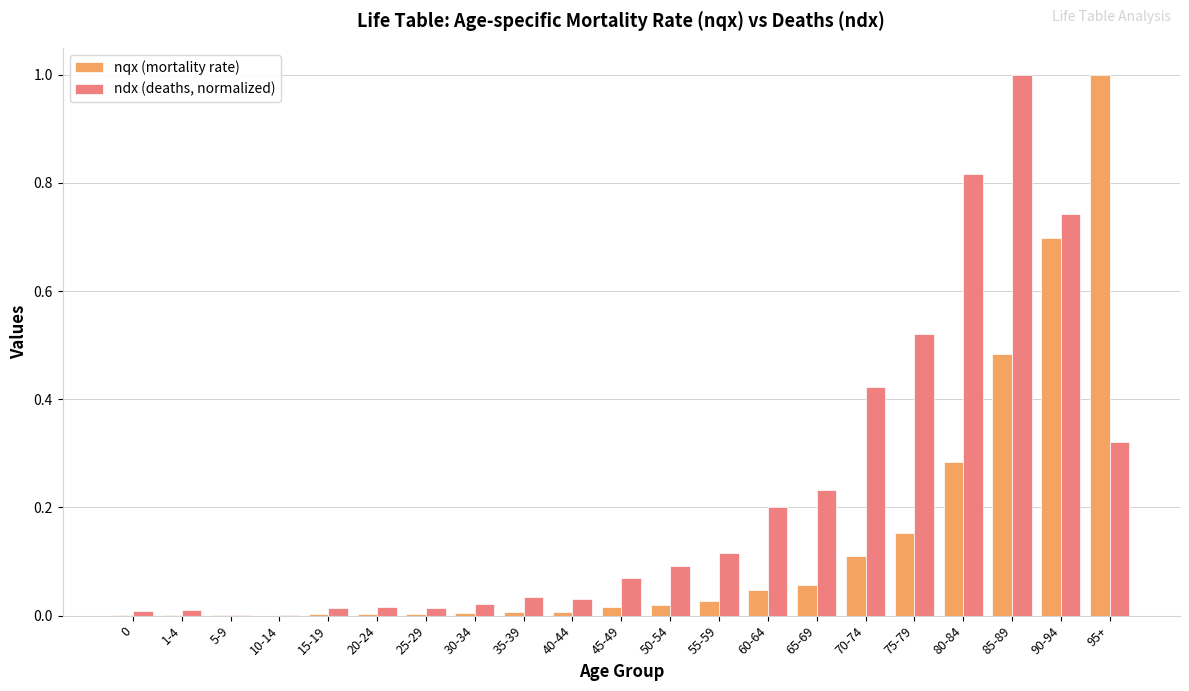

The value of nqx (mortality rate) at 45-49 is 0.0. True or false?

True